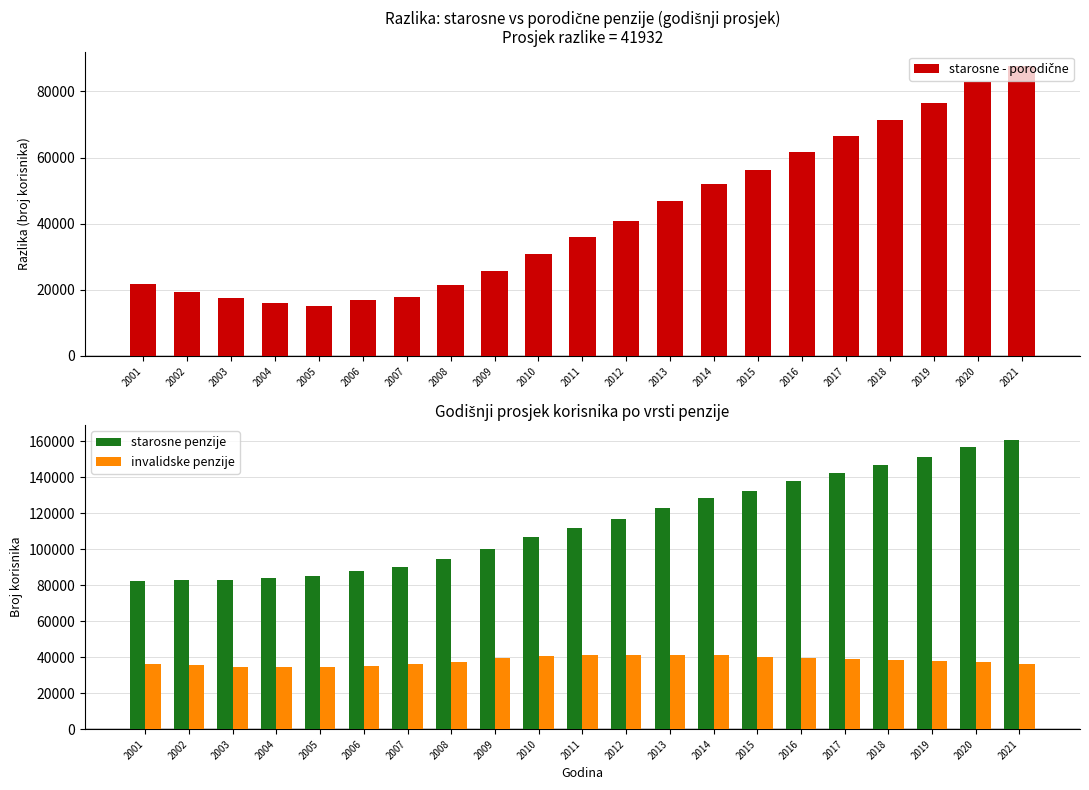

True or false: starosne - porodične has a value of 61670 at 2016.

True